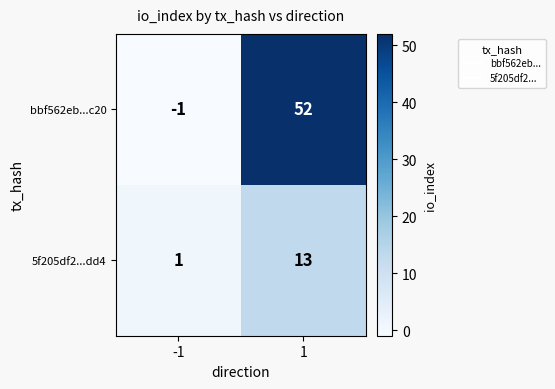

How many categories are shown in the chart?

2